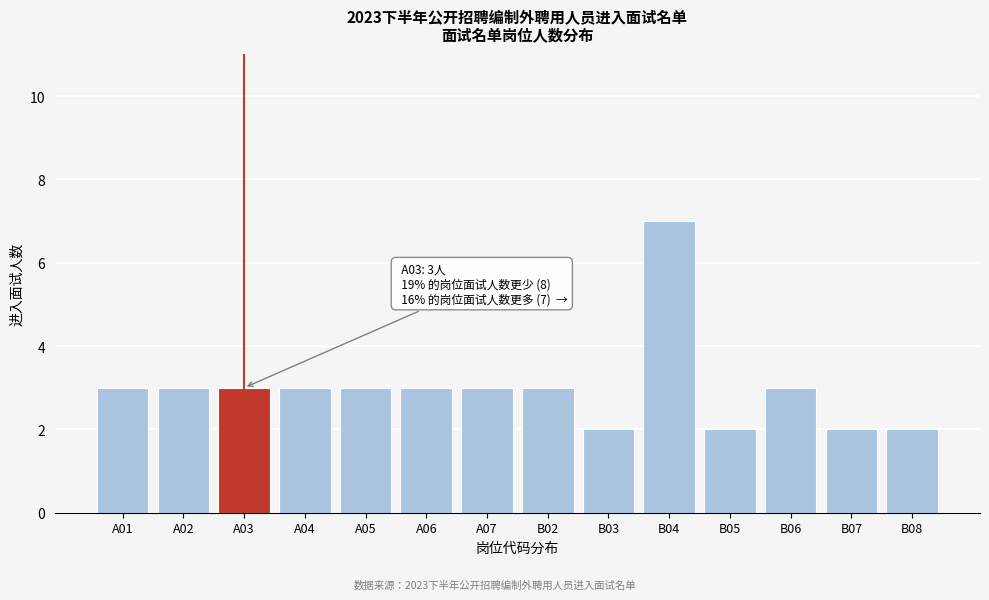

Reading left to right, what are all the values shown in this chart?

A01=3	A02=3	A03=3	A04=3	A05=3	A06=3	A07=3	B02=3	B03=2	B04=7	B05=2	B06=3	B07=2	B08=2